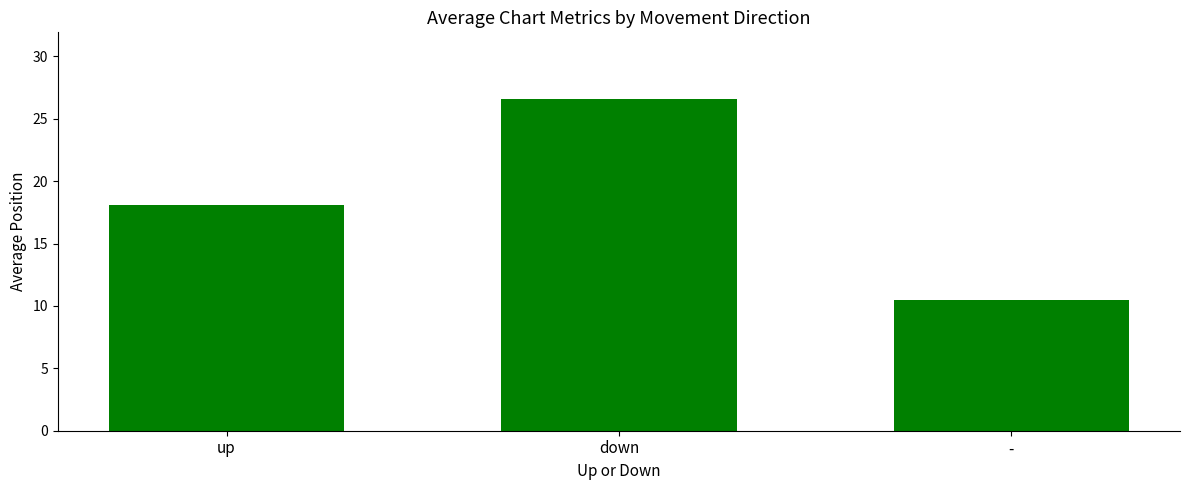

What is the label of the 1st bar from the left?

up